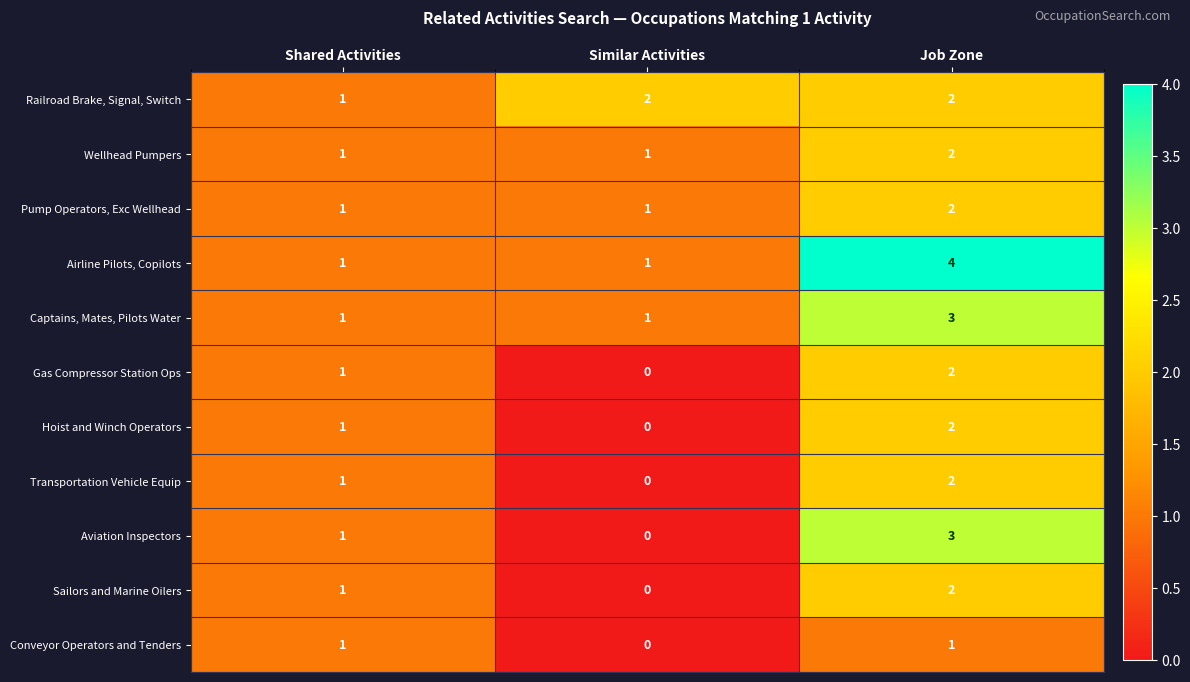

What is the total value across all series at Similar Activities?

6